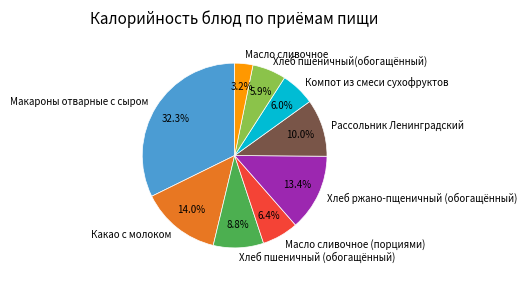

Is it true that Масло сливочное (порциями) is 6% of the pie?

True